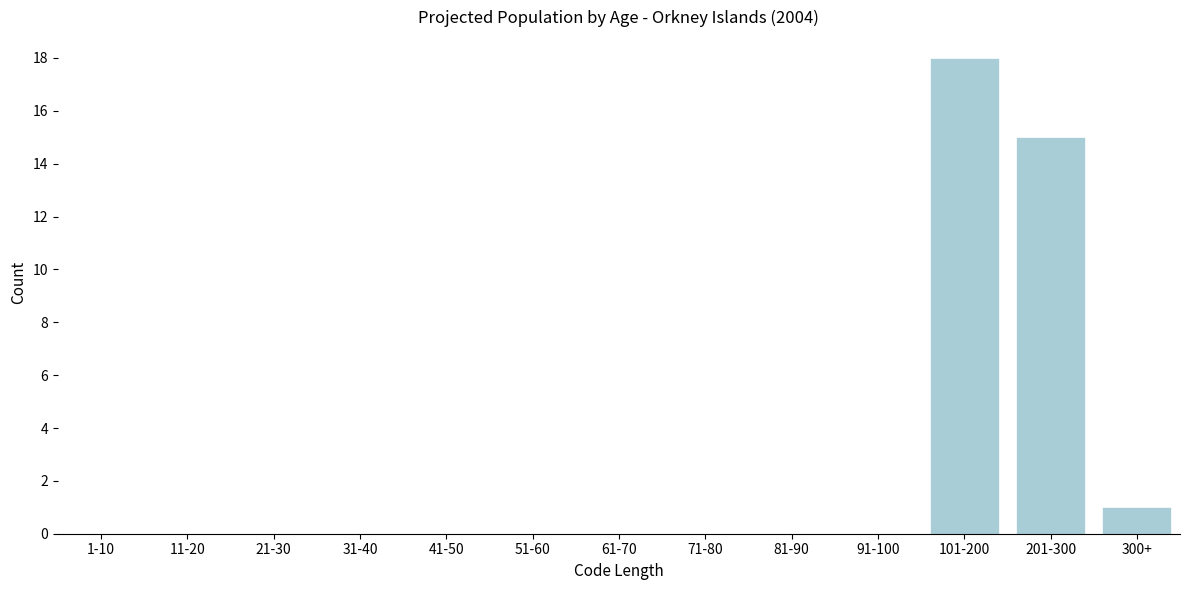

Reading left to right, extract all data points from this chart.

1-10=0	11-20=0	21-30=0	31-40=0	41-50=0	51-60=0	61-70=0	71-80=0	81-90=0	91-100=0	101-200=18	201-300=15	300+=1